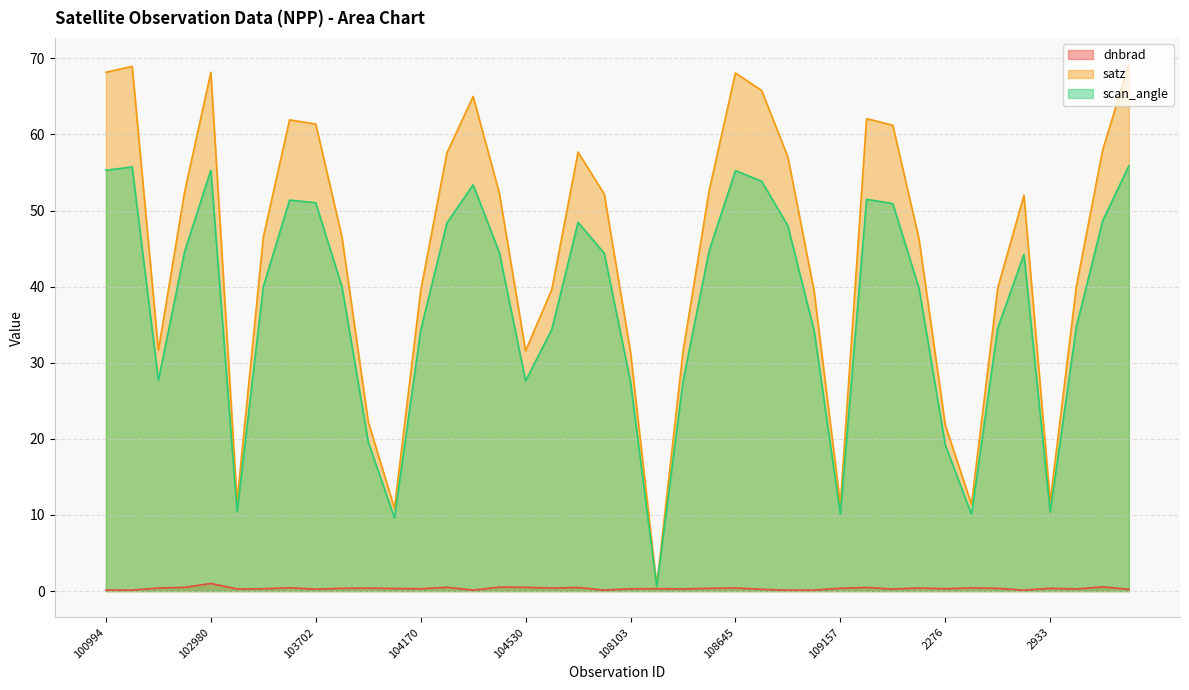

What is the greatest value displayed?

69.2